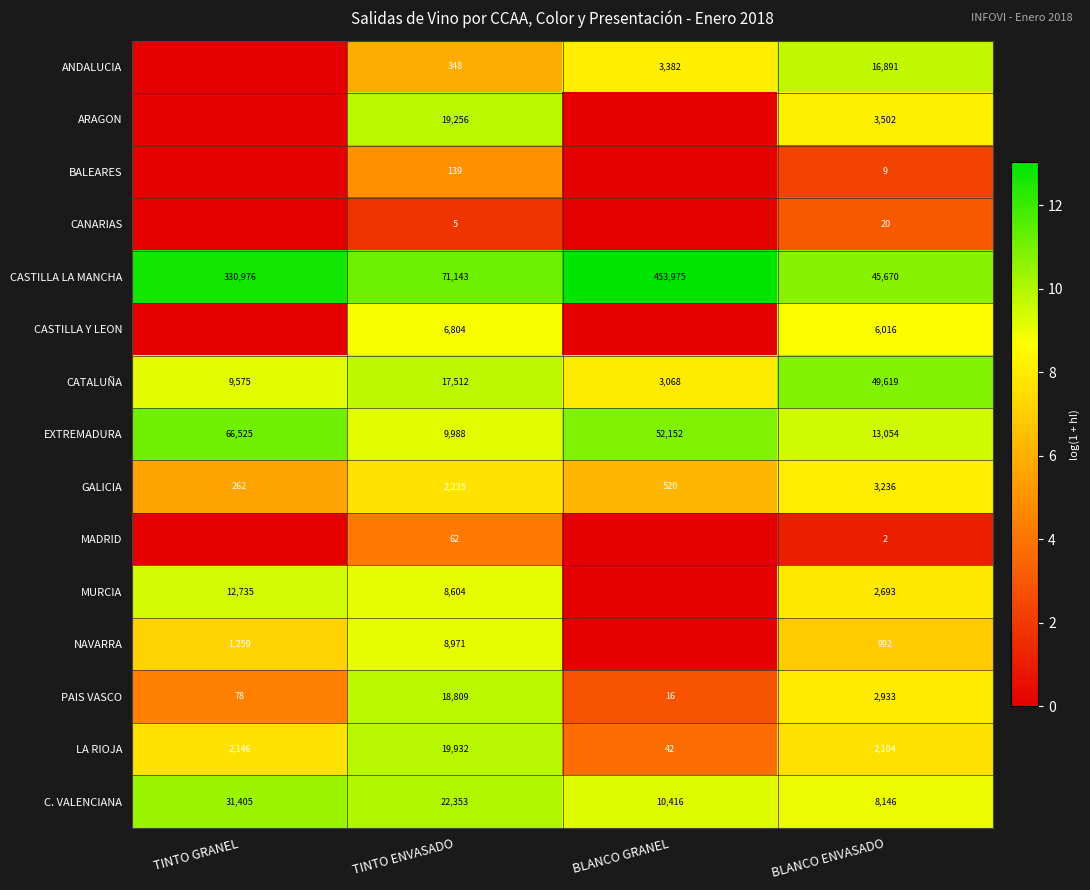

What is the greatest value displayed?

13.0